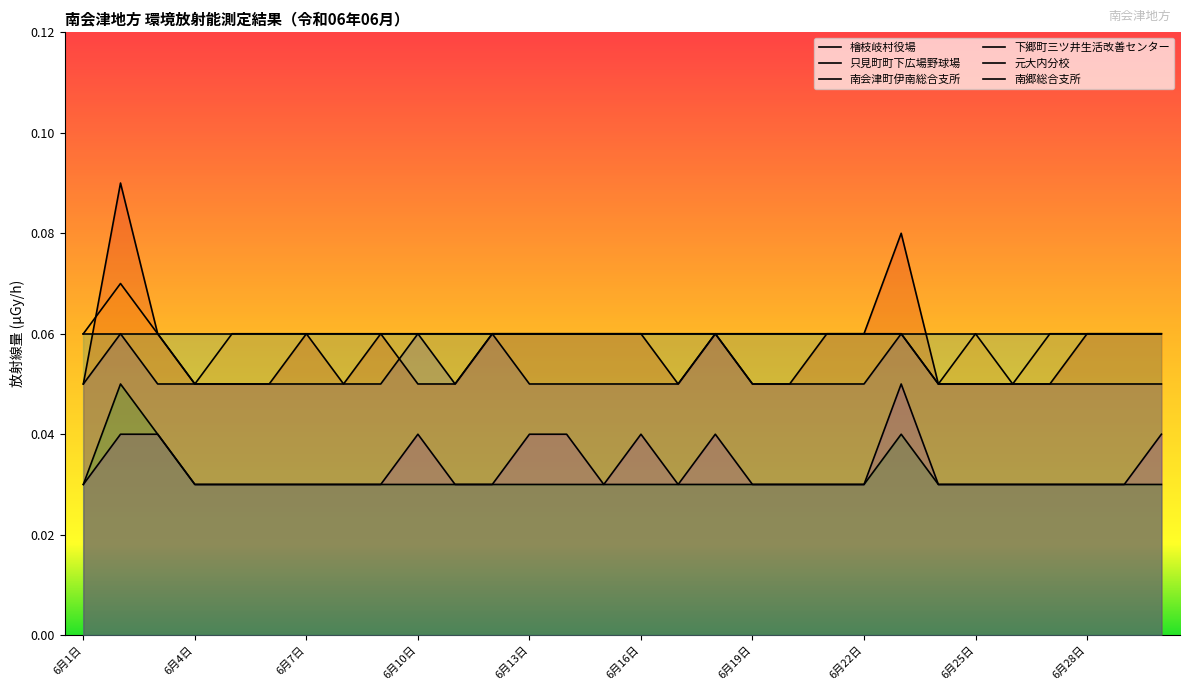

Where is the first local minimum for 南会津町伊南総合支所?

6月4日